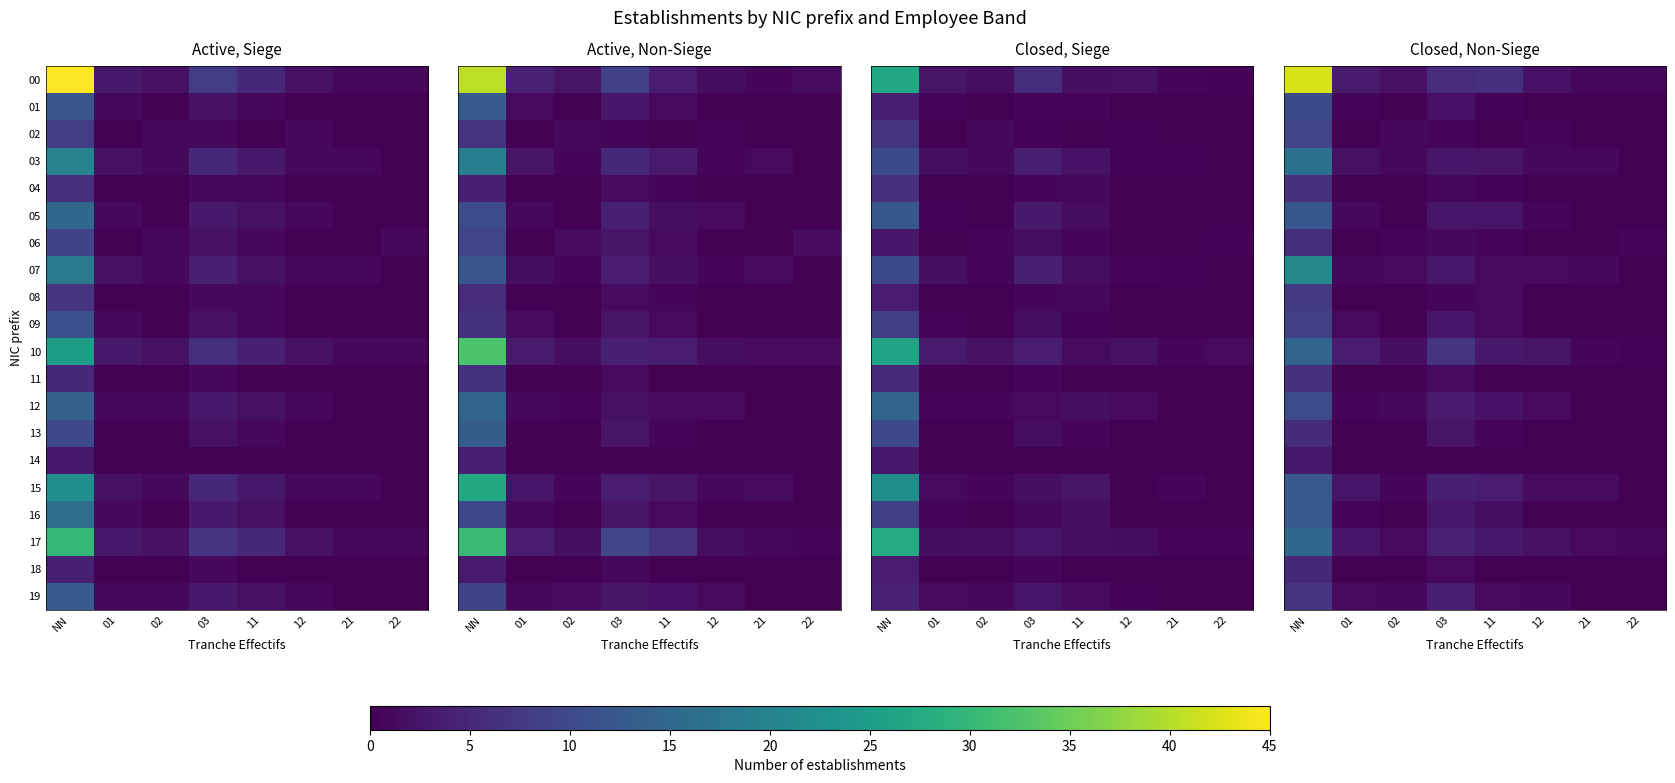

Which label corresponds to the smallest value in the chart?

02